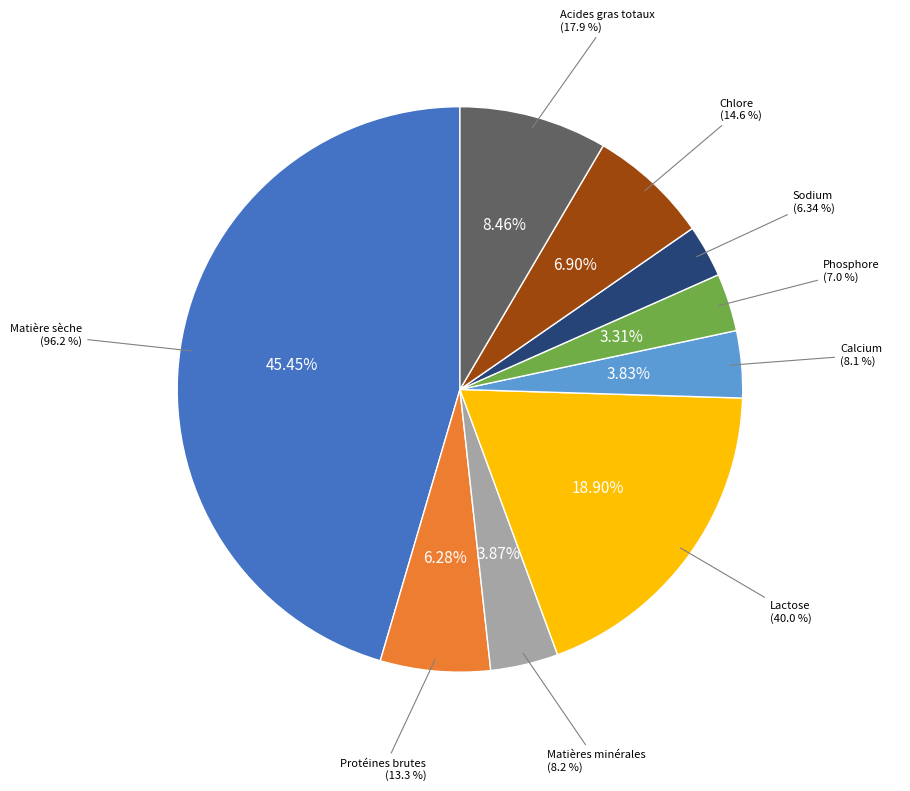

To the nearest percent, what is the combined percentage of Protéines brutes and Sodium?

9%